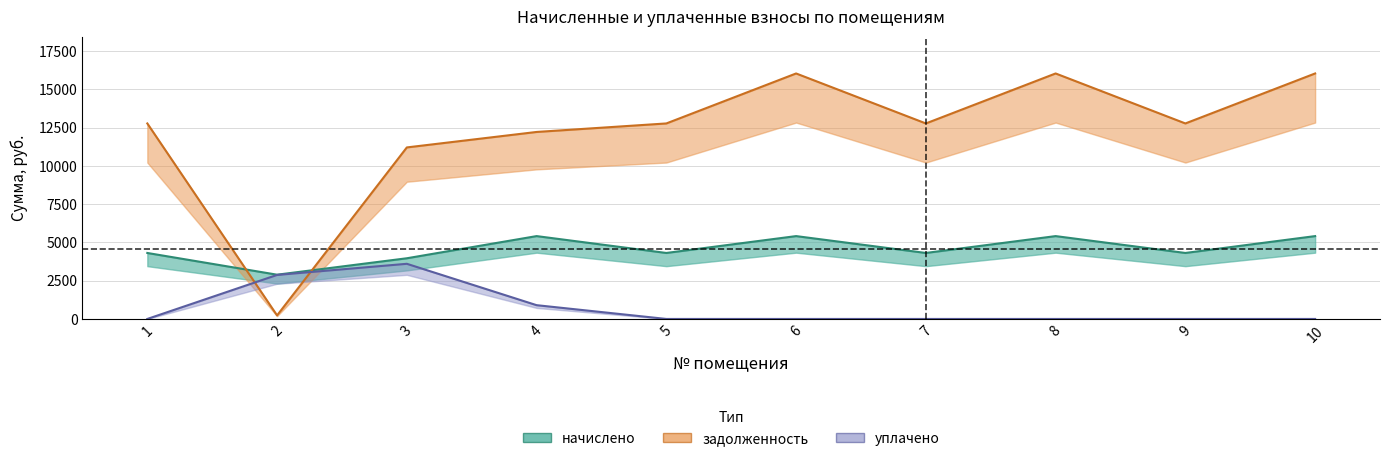

How many data points does each series have?

10